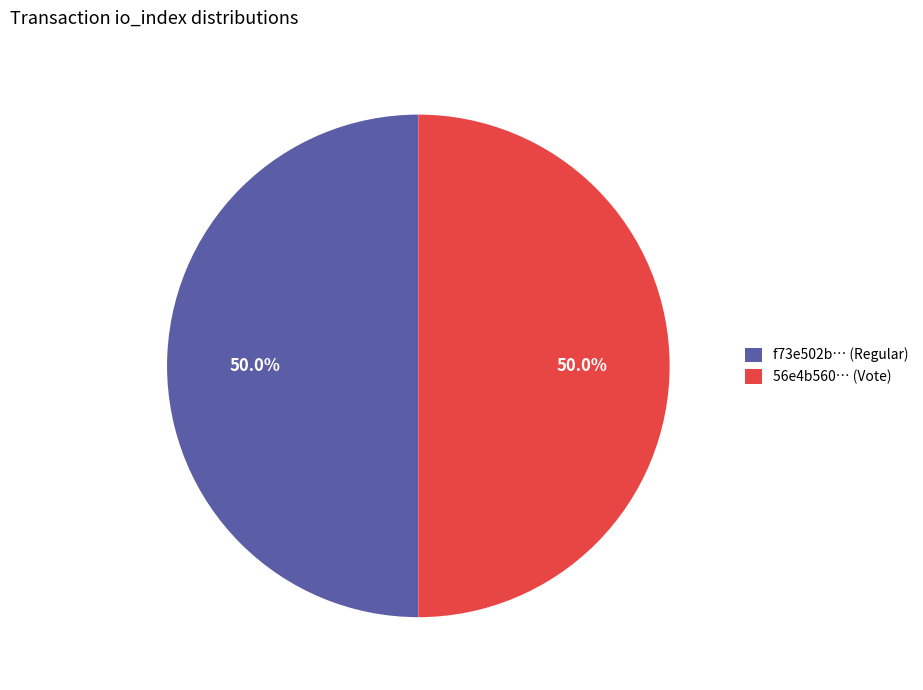

Approximately how many times larger is the value at f73e502b… (Regular) compared to 56e4b560… (Vote)?

1.0